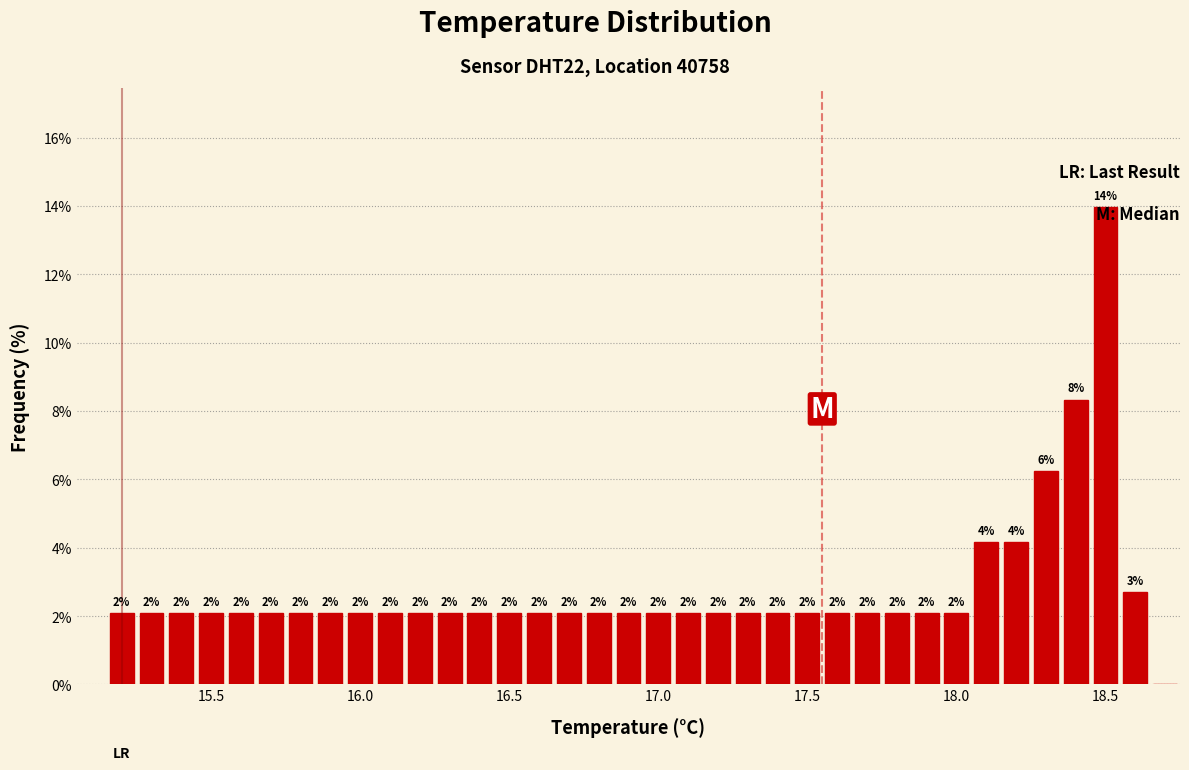

Read against the x-axis, roughly where is the centre of the tallest bar?

18.50